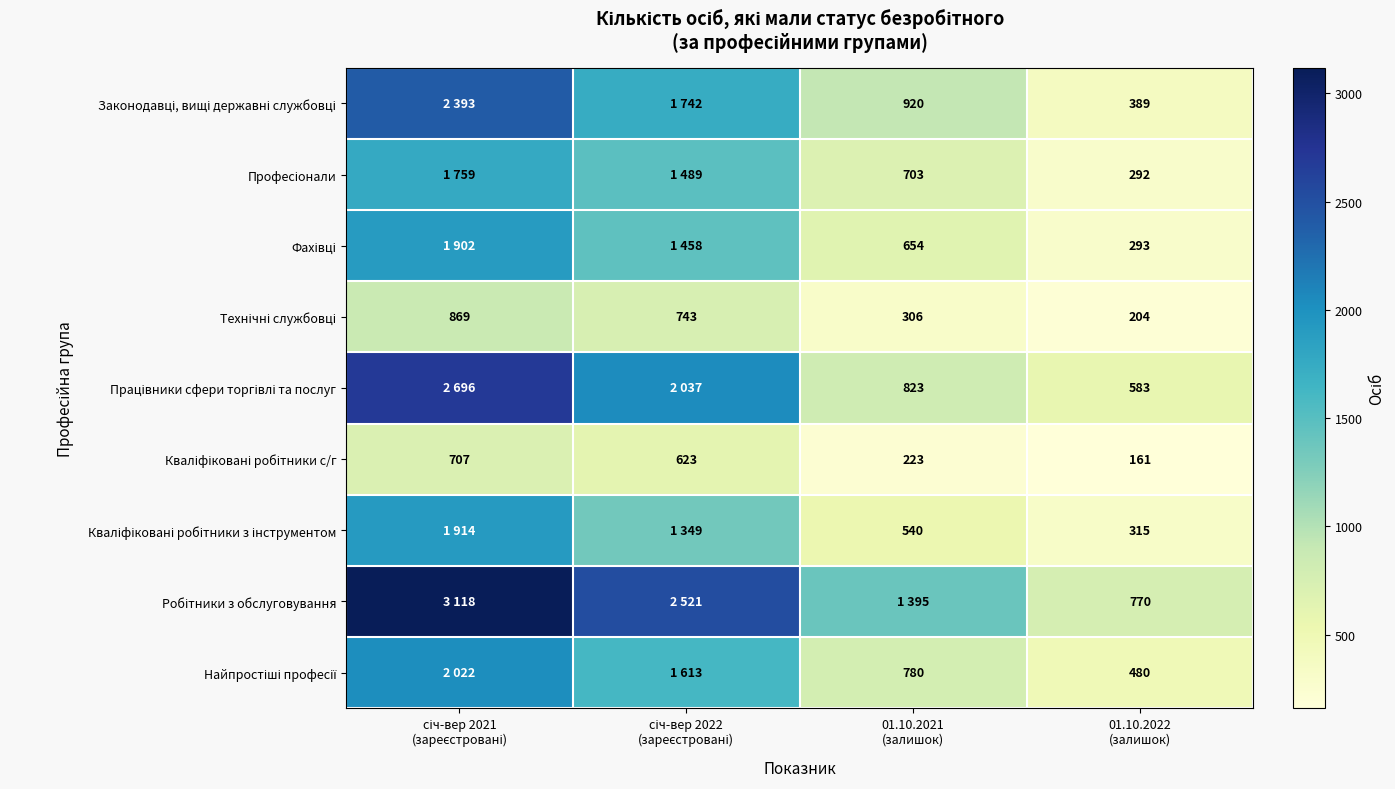

What is the average value of the Робітники з обслуговування series?

1951